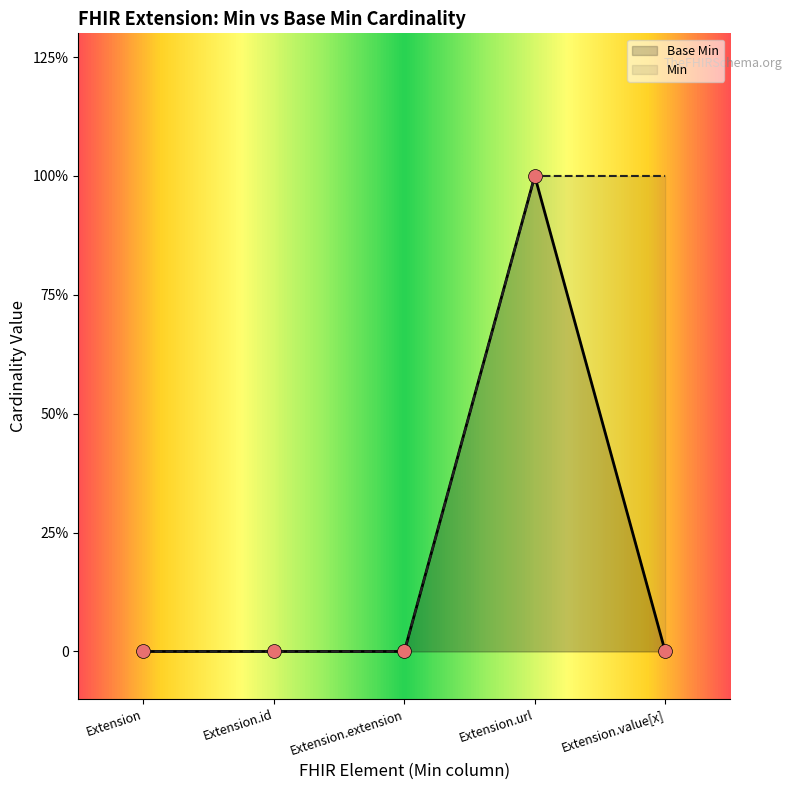

Between Extension.url and Extension.value[x], which is larger?

Extension.url